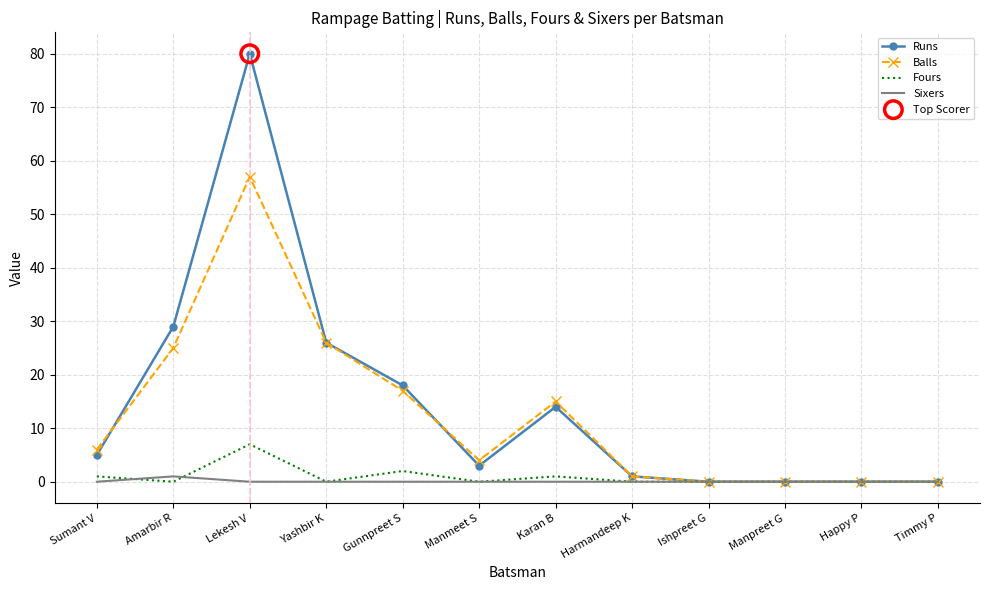

Which series has the largest total across all categories?

Runs